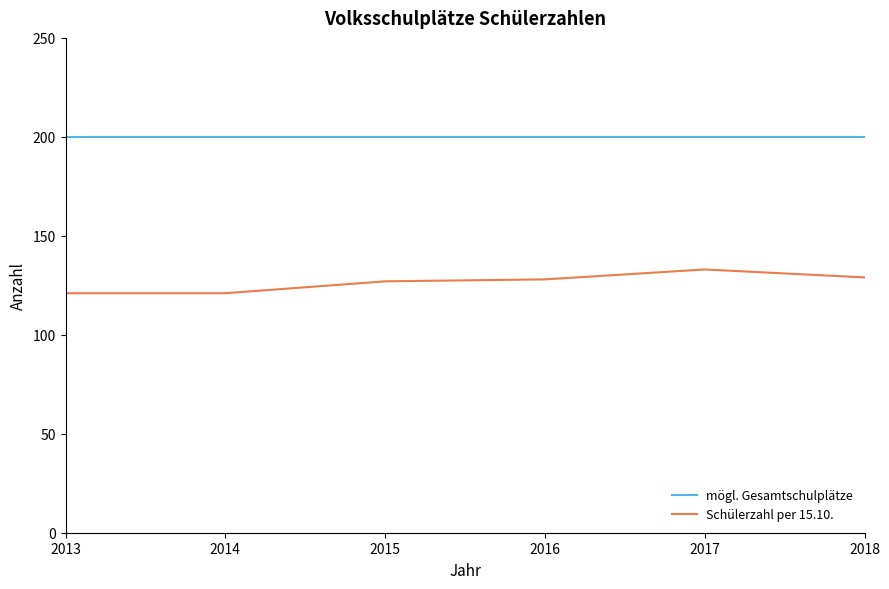

What is the lowest value of the mögl. Gesamtschulplätze series?

200